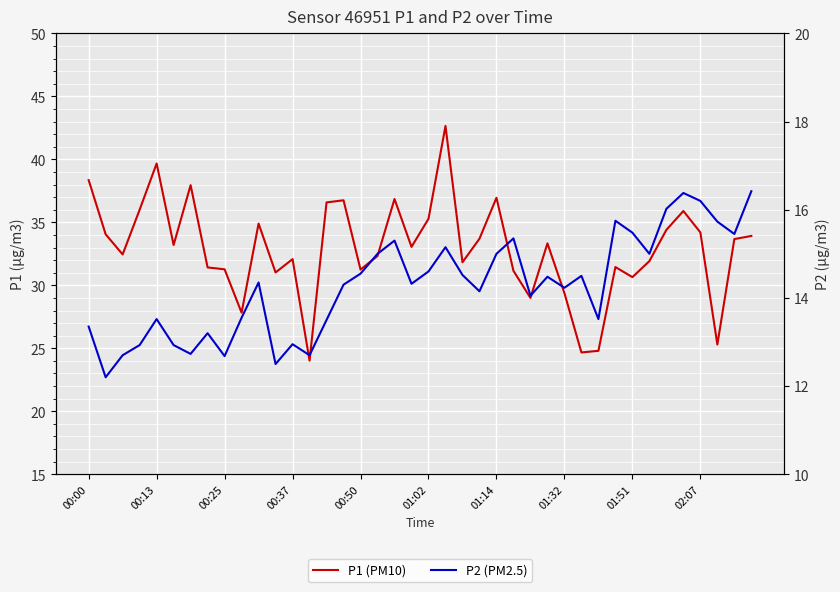

How many interior local valleys does the P1 (PM10) series have?

12